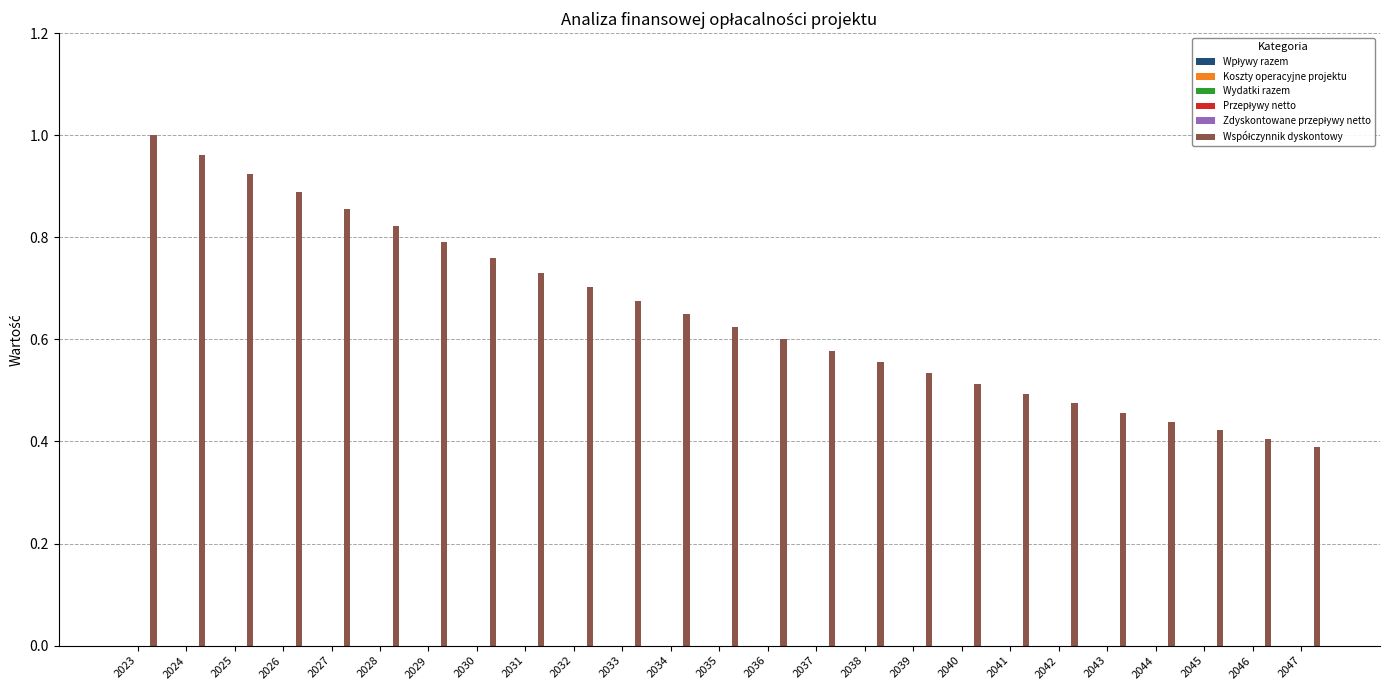

Does the chart contain any negative values?

No